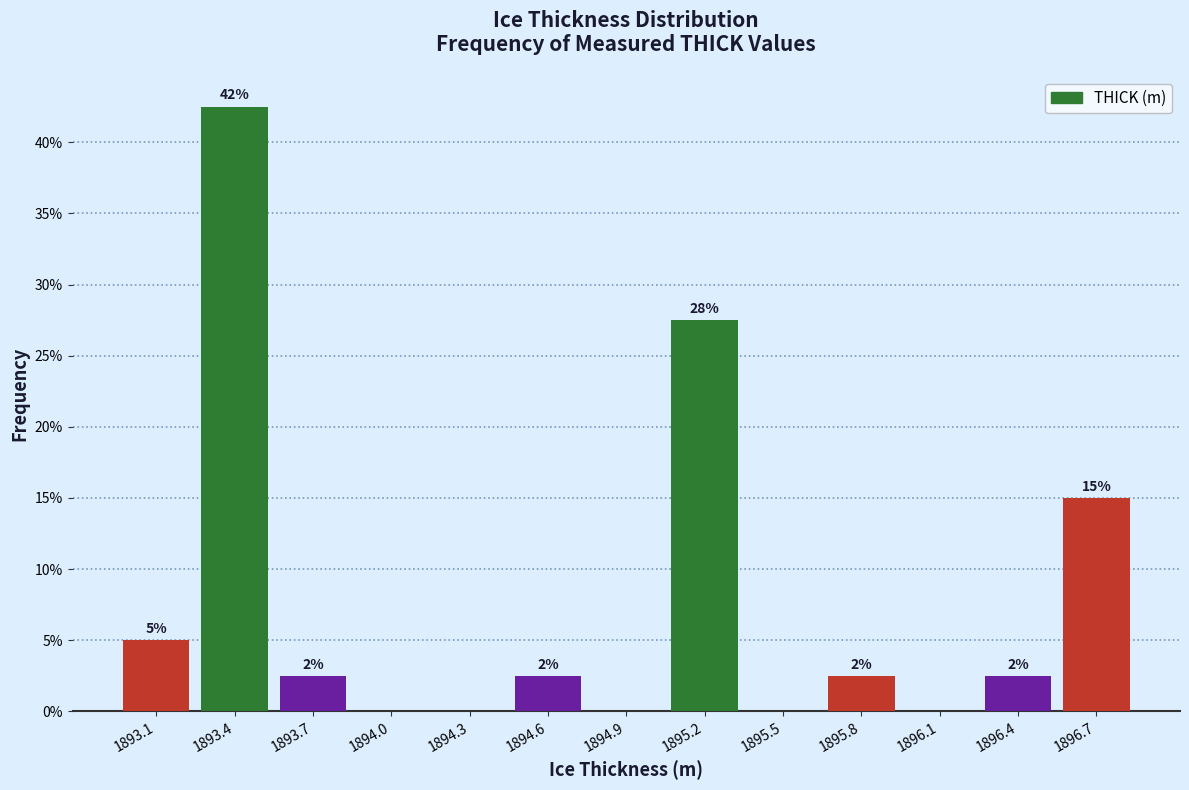

Are the bars horizontal?

No